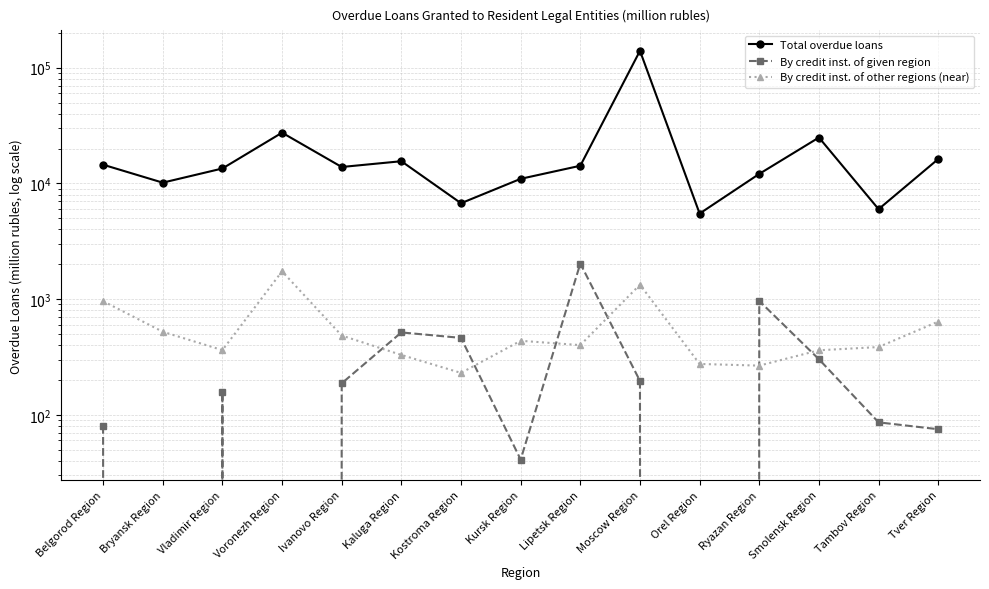

True or false: By credit inst. of given region and Total overdue loans cross at least once.

False